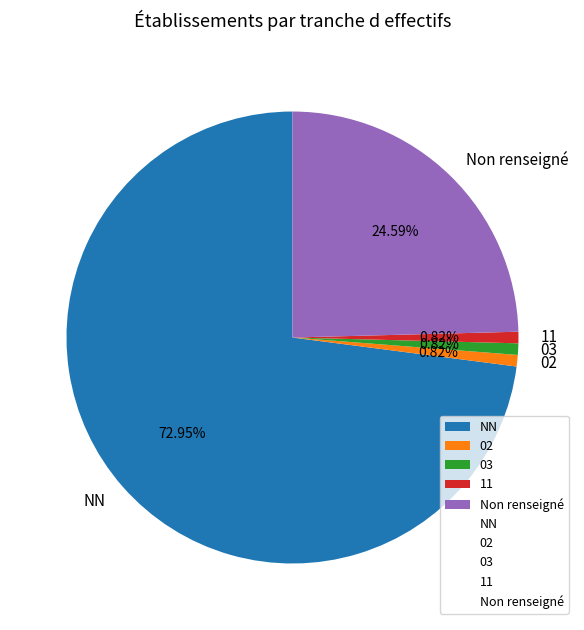

Which has a higher value, 03 or NN?

NN